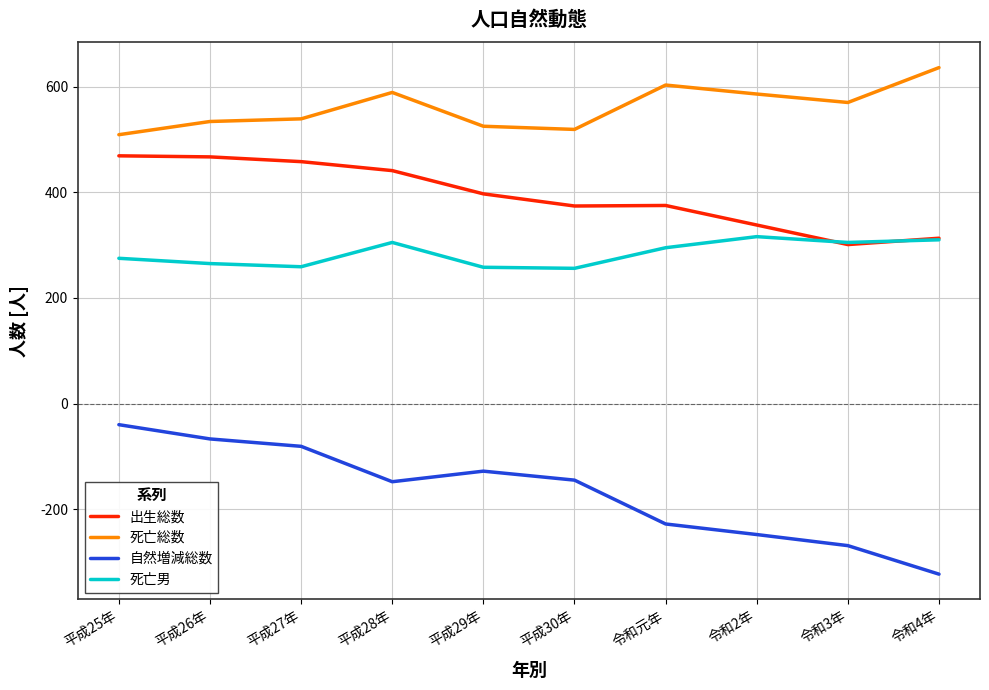

Rank the series at 平成25年 from lowest to highest value.

自然増減総数, 死亡男, 出生総数, 死亡総数